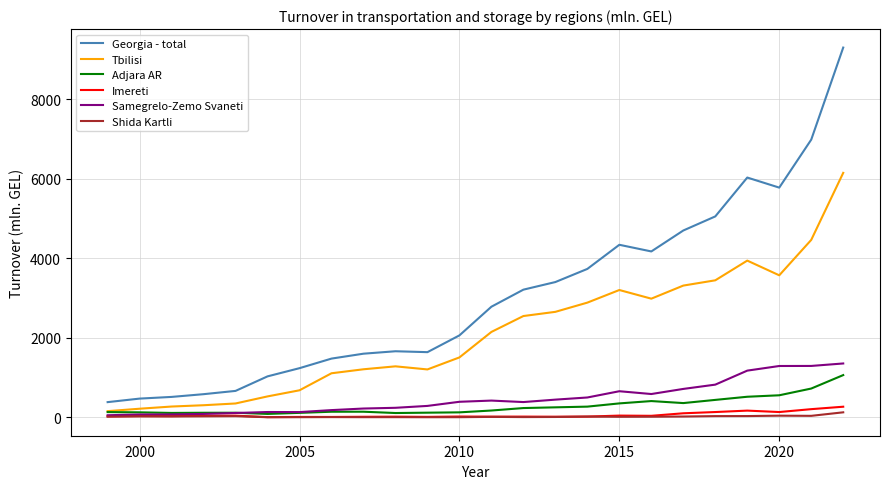

Which series has the largest range (max minus min)?

Georgia - total